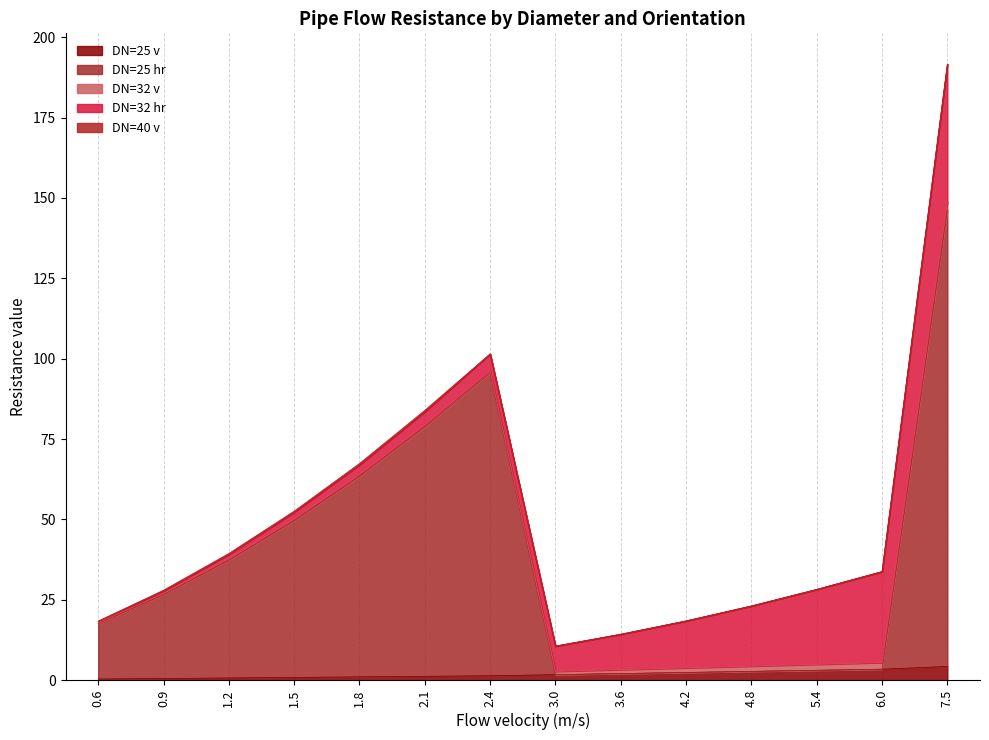

Rank the categories by DN=32 hr value from lowest to highest.

0.6, 0.9, 1.2, 1.5, 1.8, 2.1, 2.4, 3.0, 3.6, 4.2, 4.8, 5.4, 6.0, 7.5